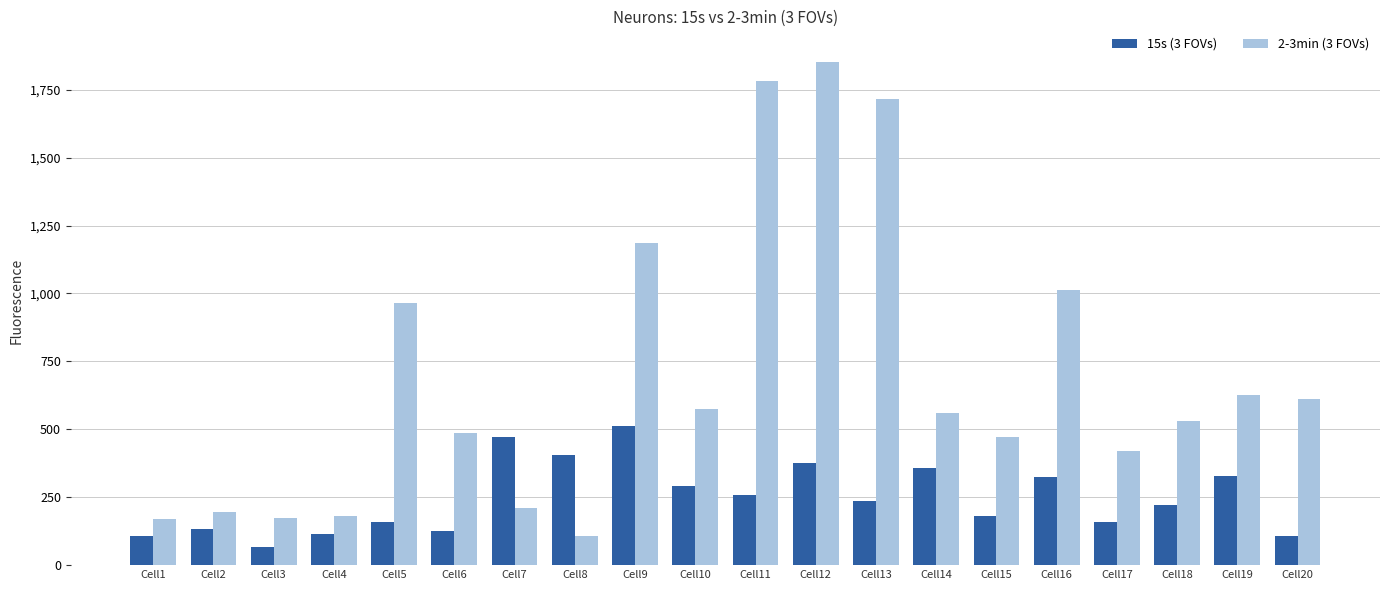

List the series in order of their overall mean, highest first.

2-3min (3 FOVs), 15s (3 FOVs)